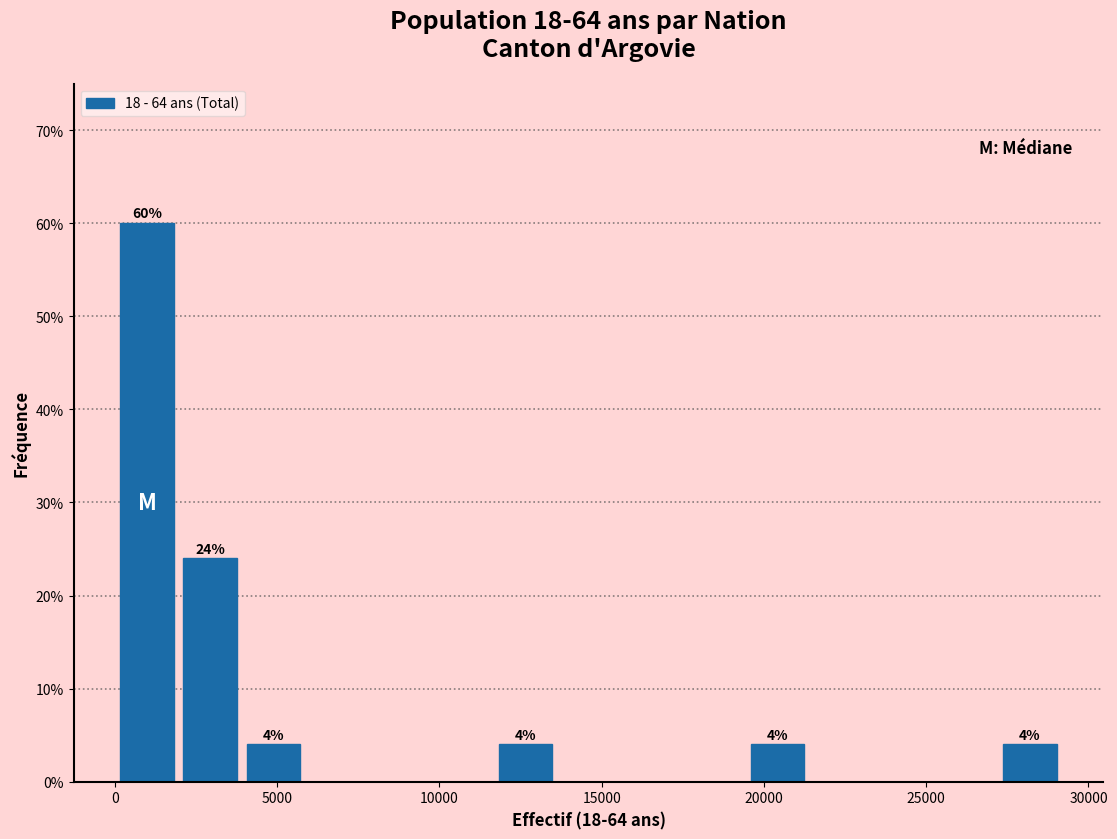

Read against the x-axis, roughly where is the centre of the tallest bar?

1000